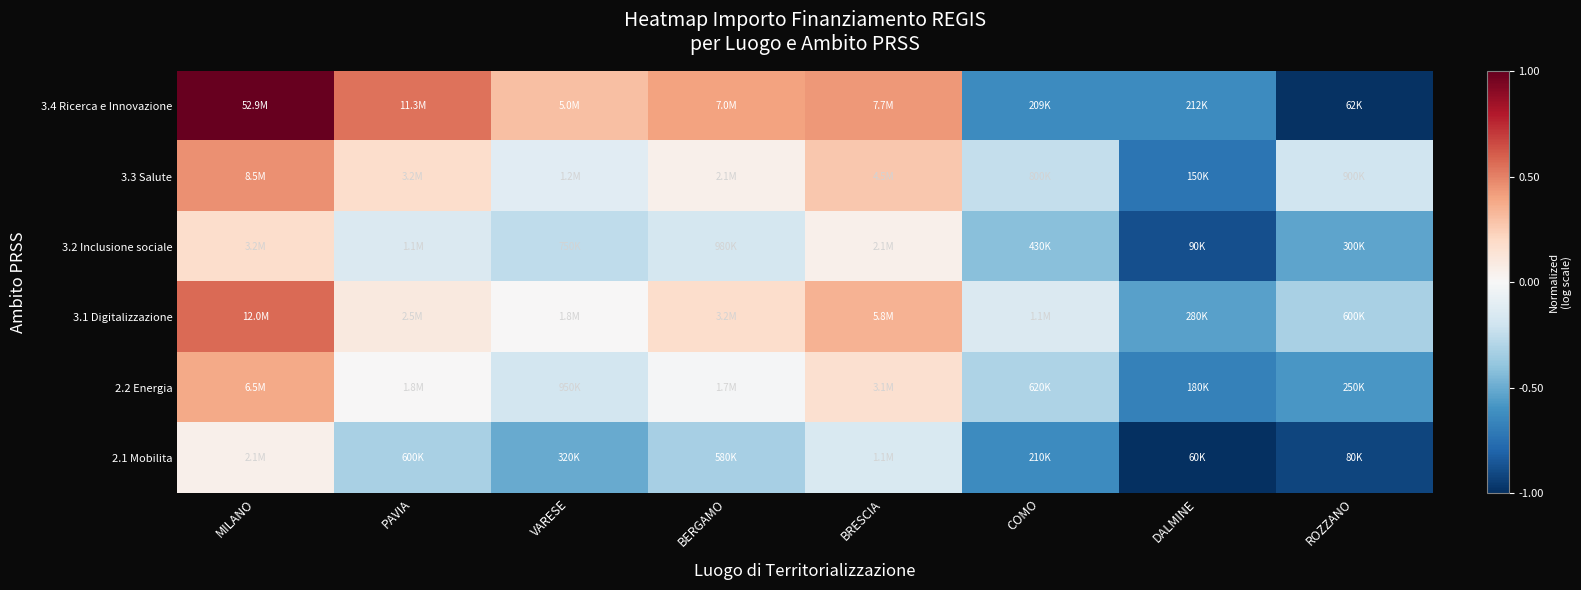

At which category does the chart reach its minimum across all series?

DALMINE